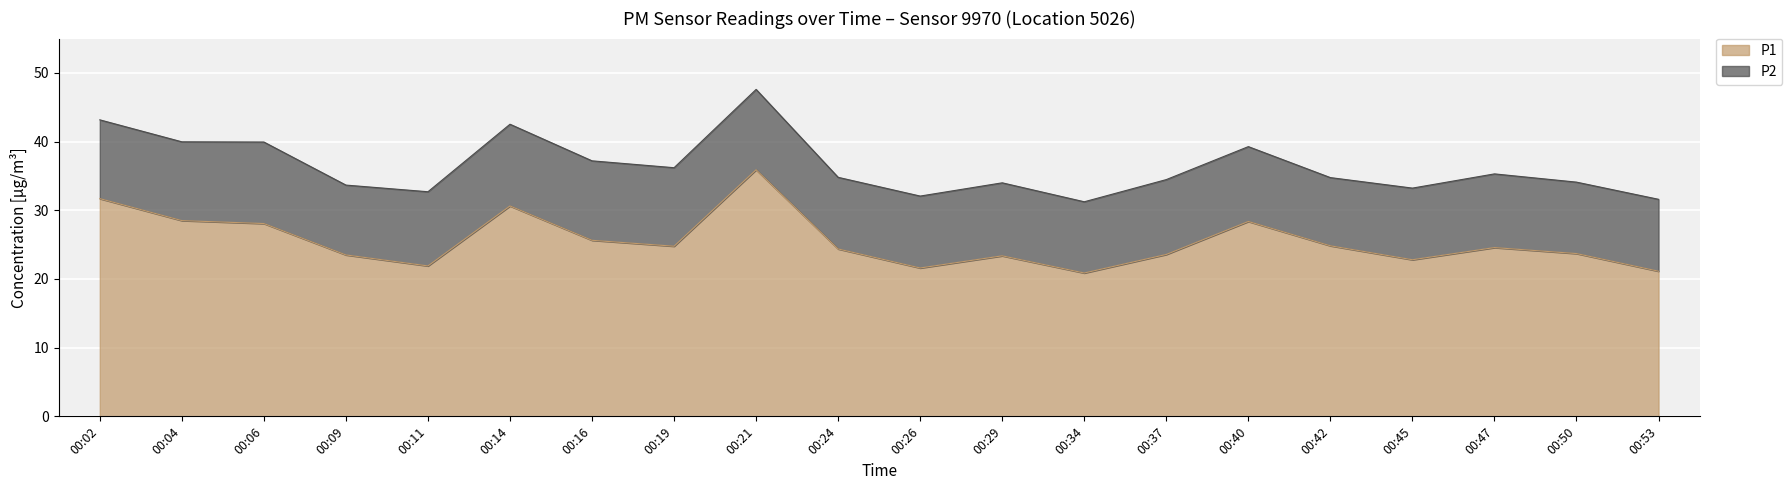

What is the difference between the maximum and second lowest values?

14.8